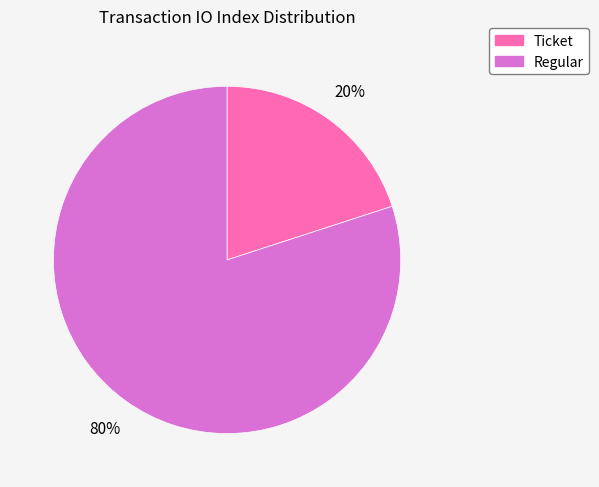

Combined, do Regular and Ticket account for over 50%?

Yes